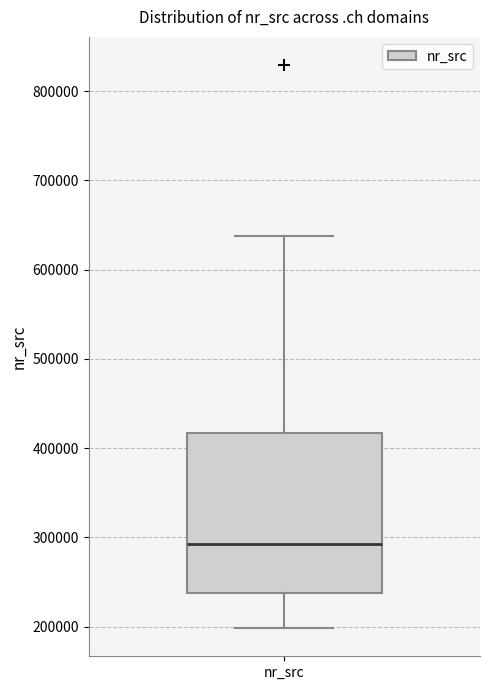

Where does the upper whisker of the box for nr_src end on the y-axis? The values are not printed on the chart, so give them approximately, as read against the axis.

640000